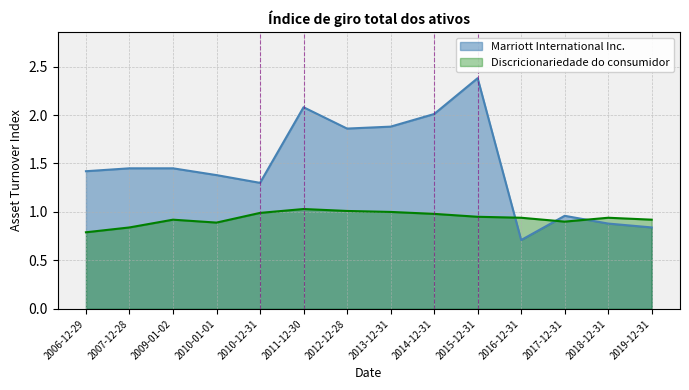

What is the difference between the maximum and second lowest values in the Discricionariedade do consumidor series?

0.2